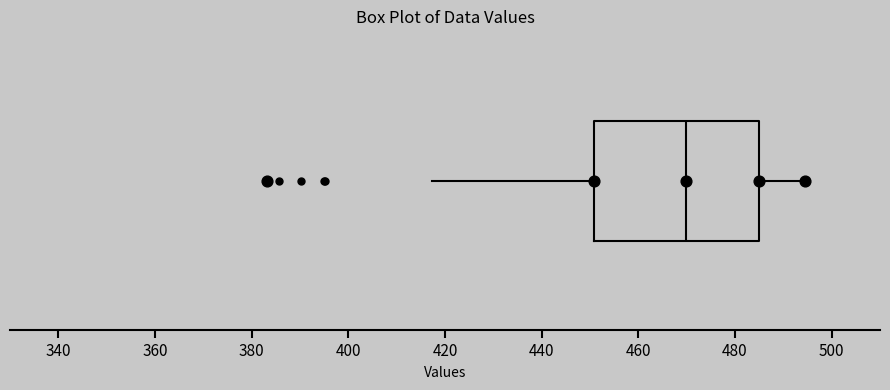

Read this box plot against the x-axis: the position of the median line, the range covered by the box, and the ends of both whiskers. The values are not printed on the chart, so give them approximately, as read against the axis.

median 470, box 450 to 484, whiskers 418 to 494